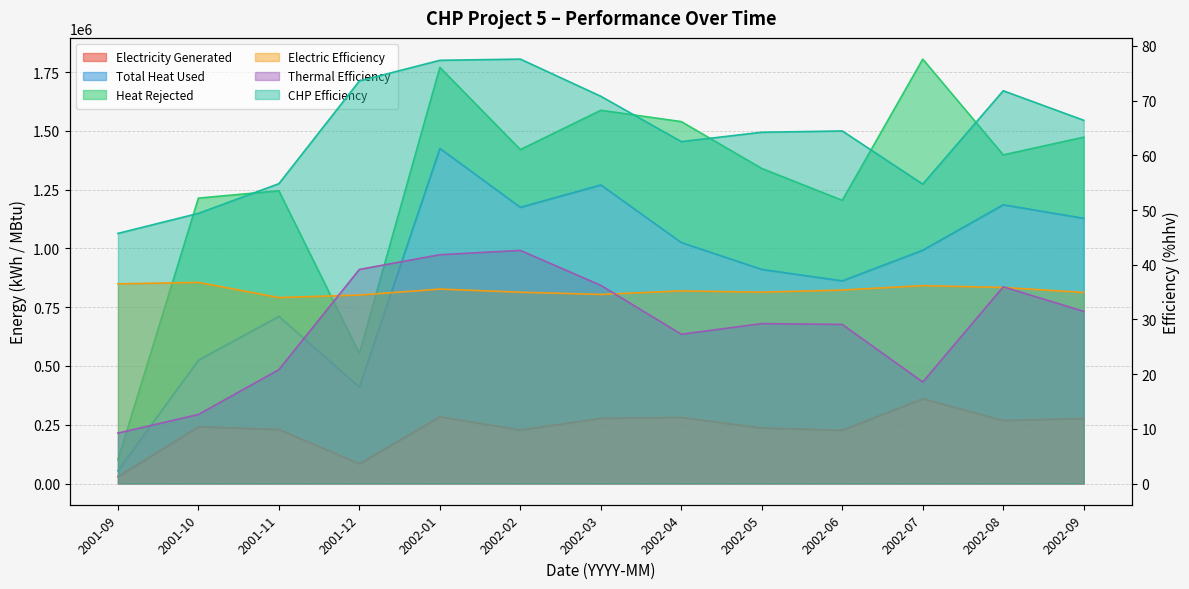

True or false: Total Heat Used and Electricity Generated intersect in this chart.

False